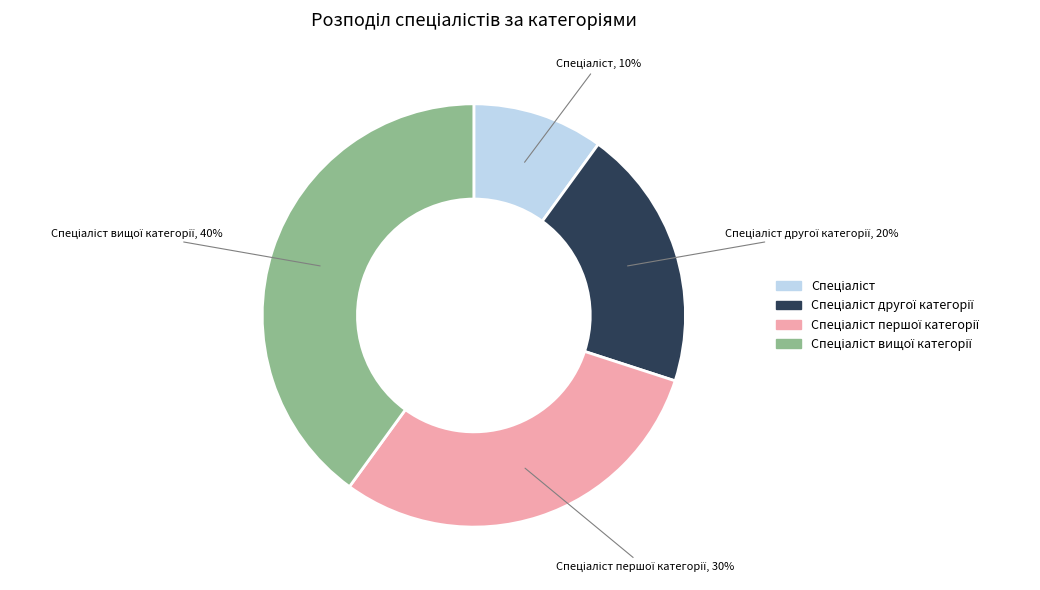

Is there any slice that represents more than half of the pie?

No